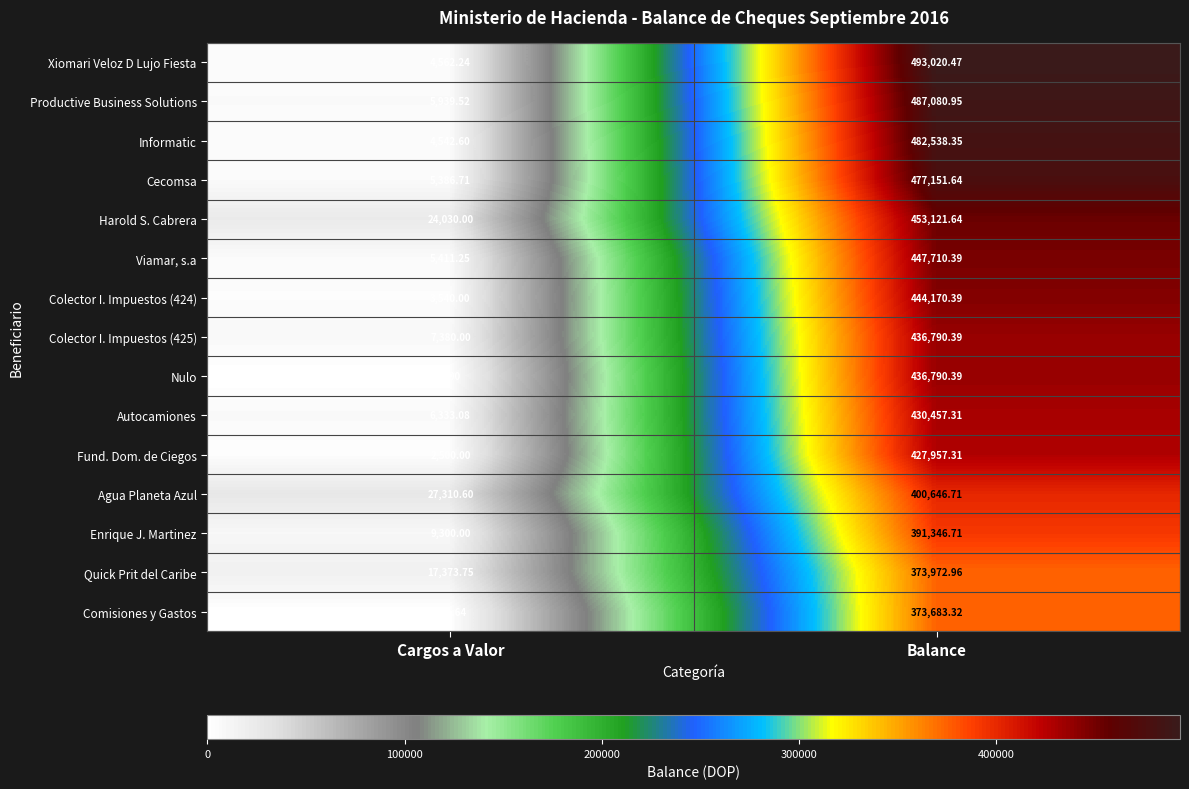

Which label corresponds to the smallest value in the chart?

Cargos a Valor